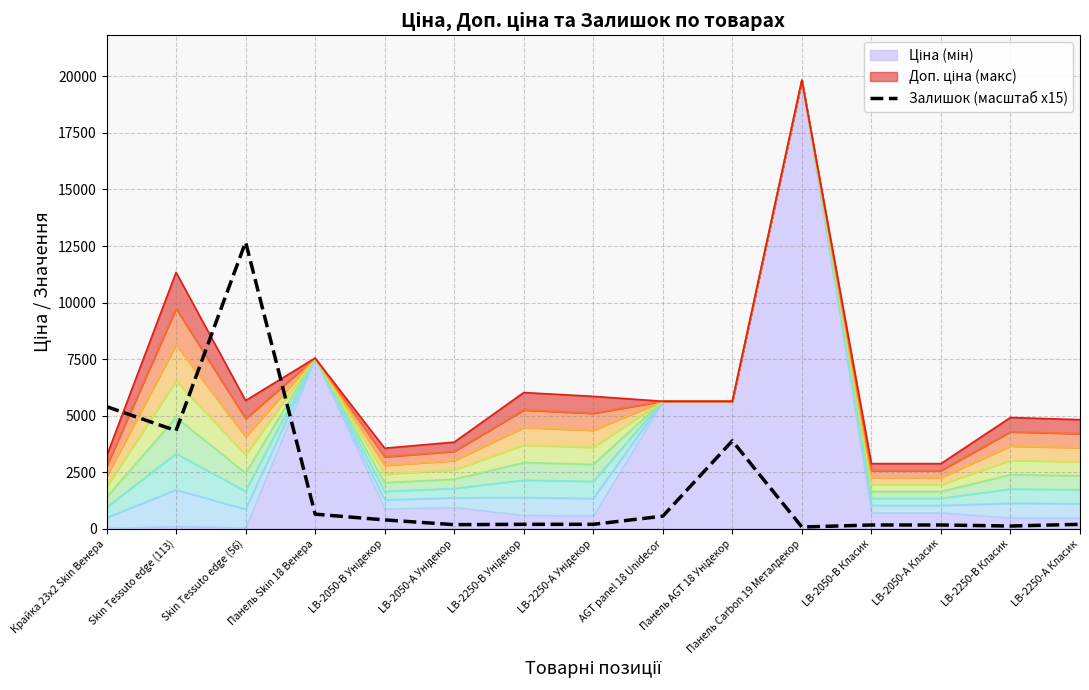

Rank the categories by value from highest to lowest.

Skin Tessuto edge (56), Крайка 23x2 Skin Венера, Skin Tessuto edge (113), Панель AGT 18 Унідекор, Панель Skin 18 Венера, AGT panel 18 Unidecor, LB-2050-В Унідекор, LB-2250-В Унідекор, LB-2250-А Унідекор, LB-2250-А Класик, LB-2050-А Унідекор, LB-2050-В Класик, LB-2050-А Класик, LB-2250-В Класик, Панель Carbon 19 Металдекор